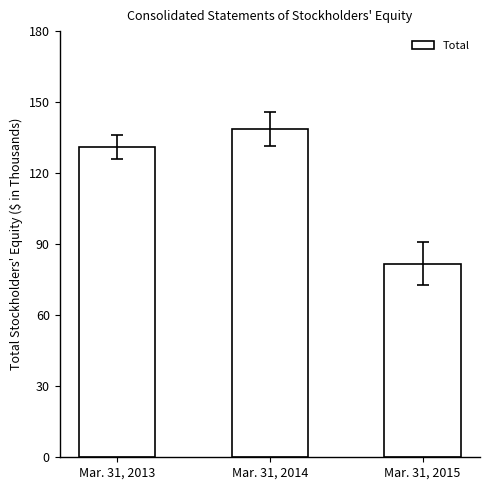

Which has a higher value, Mar. 31, 2013 or Mar. 31, 2014?

Mar. 31, 2014